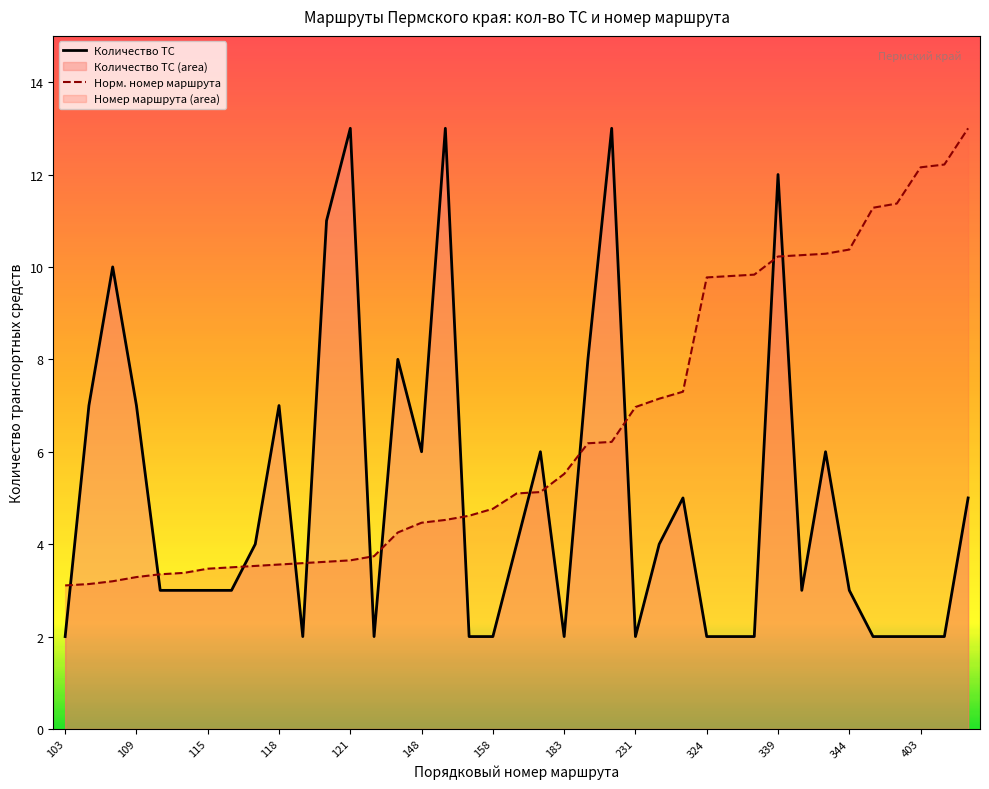

List the series in order of their overall mean, highest first.

Норм. номер маршрута, Количество ТС